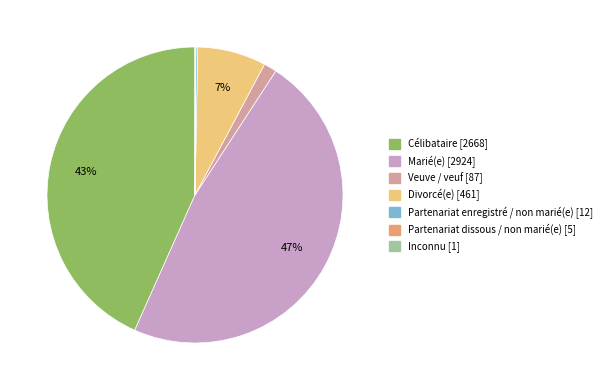

Do Divorcé(e) and Célibataire together represent more than half of the pie?

Yes